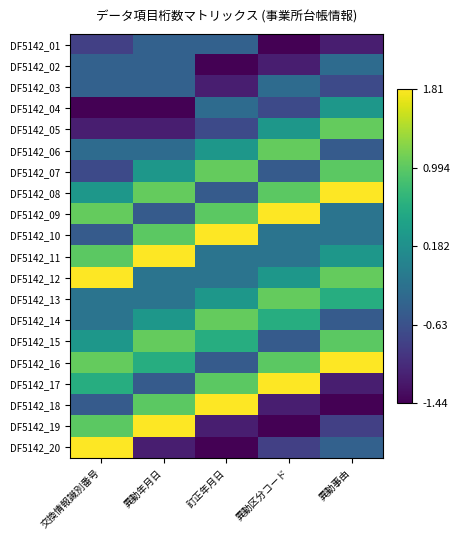

Reading left to right, what are all the values shown in this chart?

DF5142_01: 交換情報識別番号=-0.8	異動年月日=-0.4	訂正年月日=-0.4	異動区分コード=-1.4	異動事由=-1.2
DF5142_02: 交換情報識別番号=-0.4	異動年月日=-0.4	訂正年月日=-1.4	異動区分コード=-1.2	異動事由=-0.3
DF5142_03: 交換情報識別番号=-0.4	異動年月日=-0.4	訂正年月日=-1.2	異動区分コード=-0.3	異動事由=-0.7
DF5142_04: 交換情報識別番号=-1.4	異動年月日=-1.4	訂正年月日=-0.3	異動区分コード=-0.7	異動事由=0.3
DF5142_05: 交換情報識別番号=-1.2	異動年月日=-1.2	訂正年月日=-0.7	異動区分コード=0.3	異動事由=1.0
DF5142_06: 交換情報識別番号=-0.3	異動年月日=-0.3	訂正年月日=0.3	異動区分コード=1.0	異動事由=-0.5
DF5142_07: 交換情報識別番号=-0.7	異動年月日=0.3	訂正年月日=1.0	異動区分コード=-0.5	異動事由=1.0
DF5142_08: 交換情報識別番号=0.3	異動年月日=1.0	訂正年月日=-0.5	異動区分コード=1.0	異動事由=1.8
DF5142_09: 交換情報識別番号=1.0	異動年月日=-0.5	訂正年月日=1.0	異動区分コード=1.8	異動事由=-0.2
DF5142_10: 交換情報識別番号=-0.5	異動年月日=1.0	訂正年月日=1.8	異動区分コード=-0.2	異動事由=-0.2
DF5142_11: 交換情報識別番号=1.0	異動年月日=1.8	訂正年月日=-0.2	異動区分コード=-0.2	異動事由=0.3
DF5142_12: 交換情報識別番号=1.8	異動年月日=-0.2	訂正年月日=-0.2	異動区分コード=0.3	異動事由=1.0
DF5142_13: 交換情報識別番号=-0.2	異動年月日=-0.2	訂正年月日=0.3	異動区分コード=1.0	異動事由=0.6
DF5142_14: 交換情報識別番号=-0.2	異動年月日=0.3	訂正年月日=1.0	異動区分コード=0.6	異動事由=-0.5
DF5142_15: 交換情報識別番号=0.3	異動年月日=1.0	訂正年月日=0.6	異動区分コード=-0.5	異動事由=1.0
DF5142_16: 交換情報識別番号=1.0	異動年月日=0.6	訂正年月日=-0.5	異動区分コード=1.0	異動事由=1.8
DF5142_17: 交換情報識別番号=0.6	異動年月日=-0.5	訂正年月日=1.0	異動区分コード=1.8	異動事由=-1.2
DF5142_18: 交換情報識別番号=-0.5	異動年月日=1.0	訂正年月日=1.8	異動区分コード=-1.2	異動事由=-1.4
DF5142_19: 交換情報識別番号=1.0	異動年月日=1.8	訂正年月日=-1.2	異動区分コード=-1.4	異動事由=-0.8
DF5142_20: 交換情報識別番号=1.8	異動年月日=-1.2	訂正年月日=-1.4	異動区分コード=-0.8	異動事由=-0.4